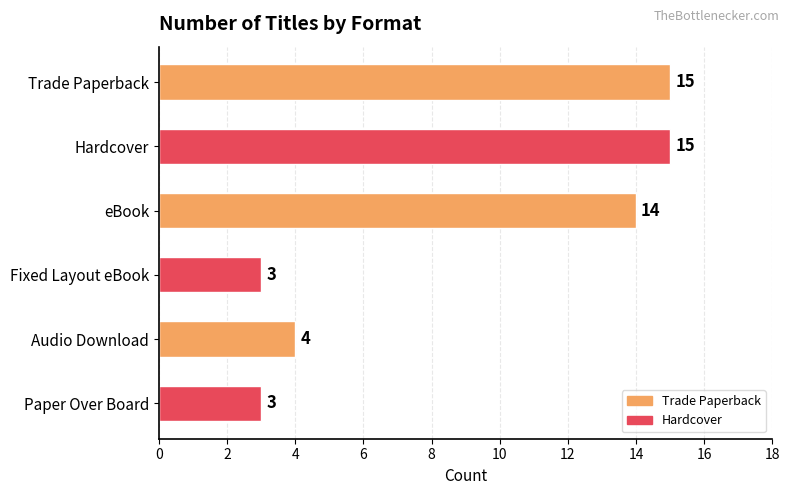

Between Audio Download and Hardcover, which is larger?

Hardcover